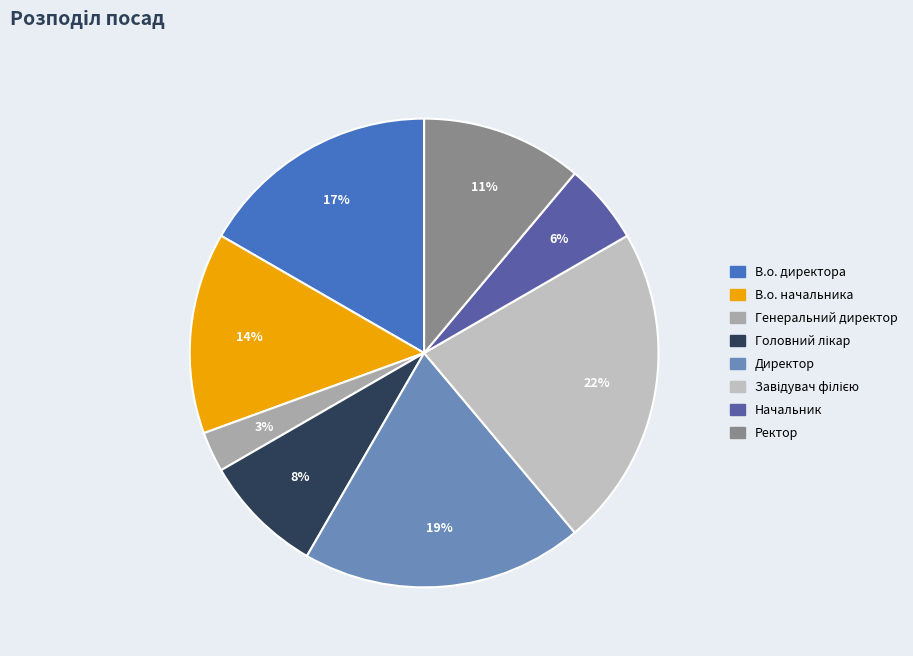

Which has a higher value, В.о. начальника or Ректор?

В.о. начальника